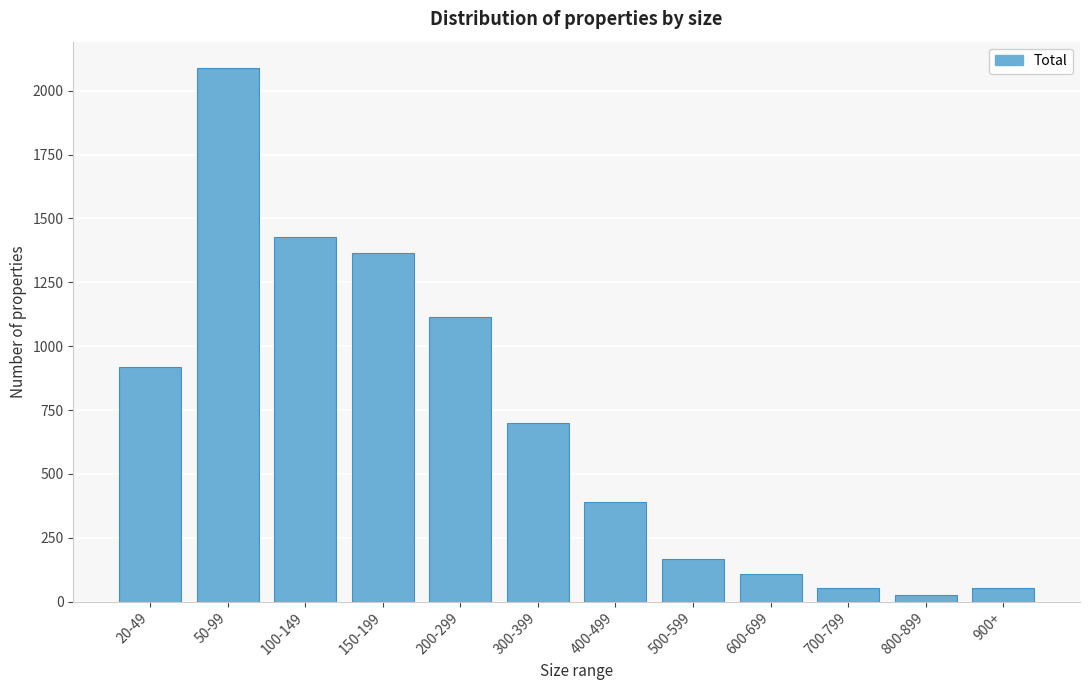

True or false: the data shows 26 at 800-899.

True